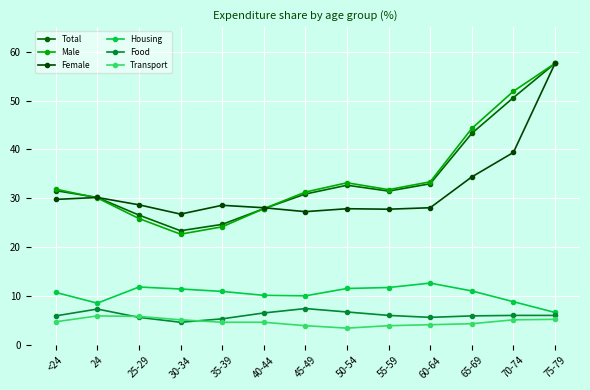

Between 45-49 and 50-54, which is larger?

50-54